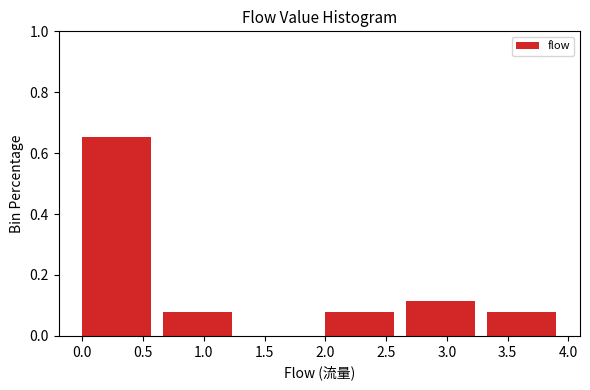

Which range on the x-axis has the tallest bar?

0.00 to 0.65